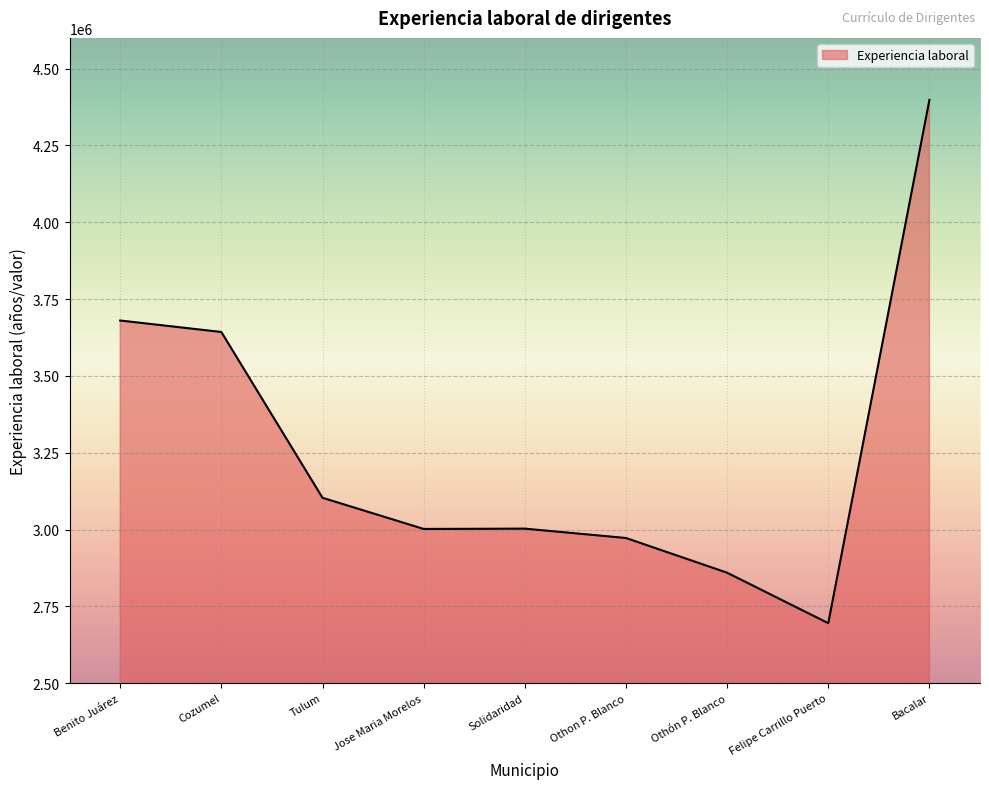

At which category does the chart reach its minimum across all series?

Felipe Carrillo Puerto